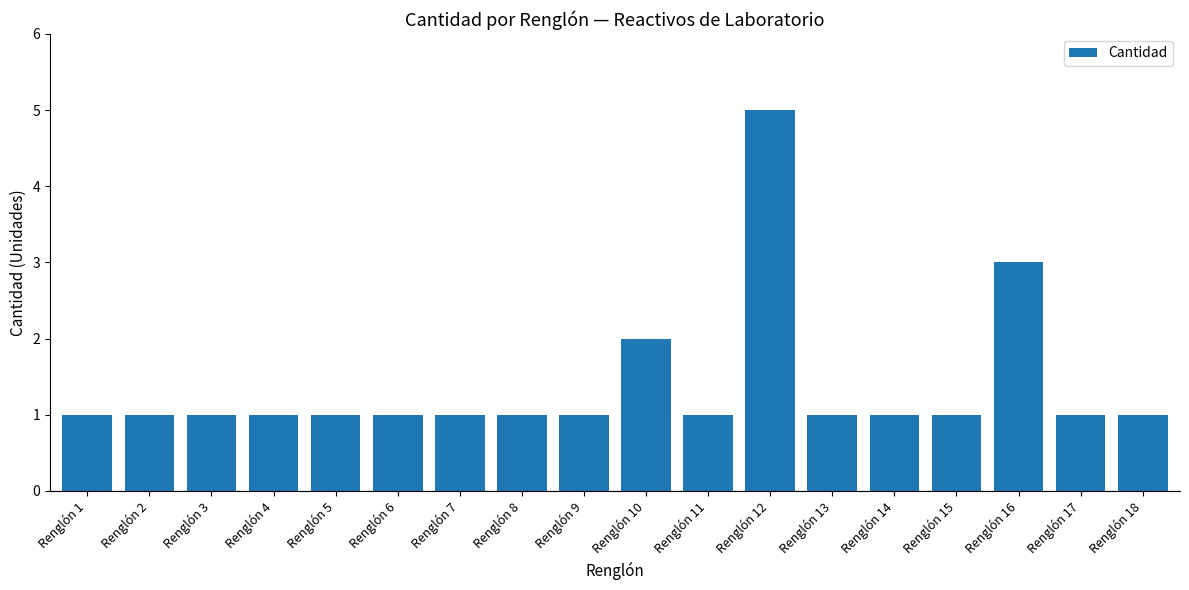

Is it true that the value at Renglón 17 is 2?

False